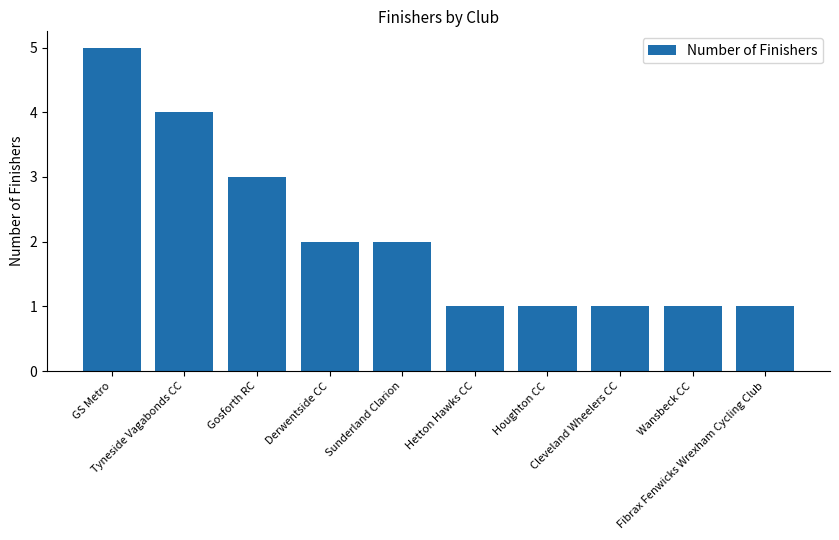

Reading left to right, what are all the values shown in this chart?

5	4	3	2	2	1	1	1	1	1